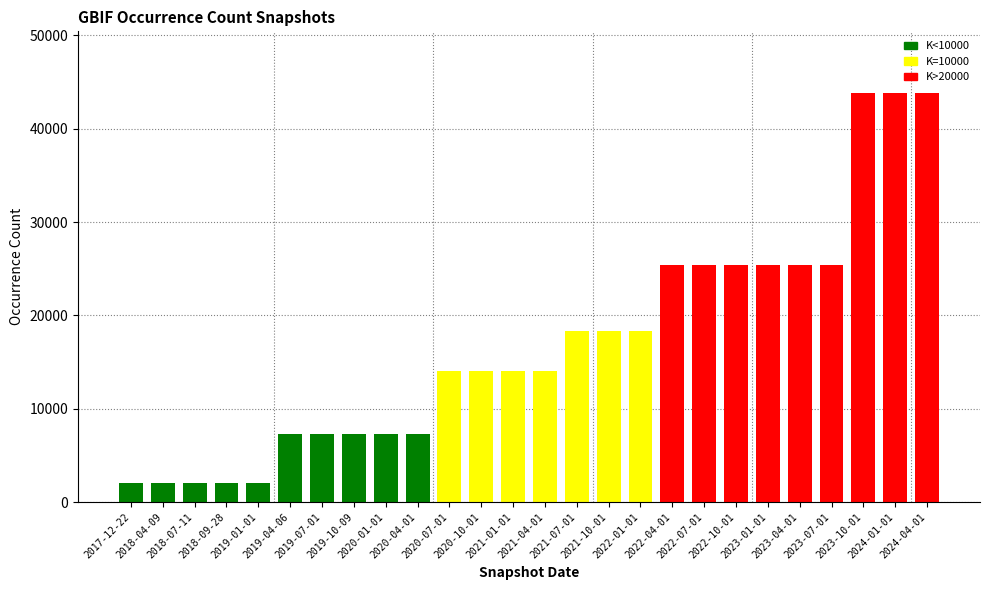

Read the value at 2020-10-01, to the nearest 10.

14050